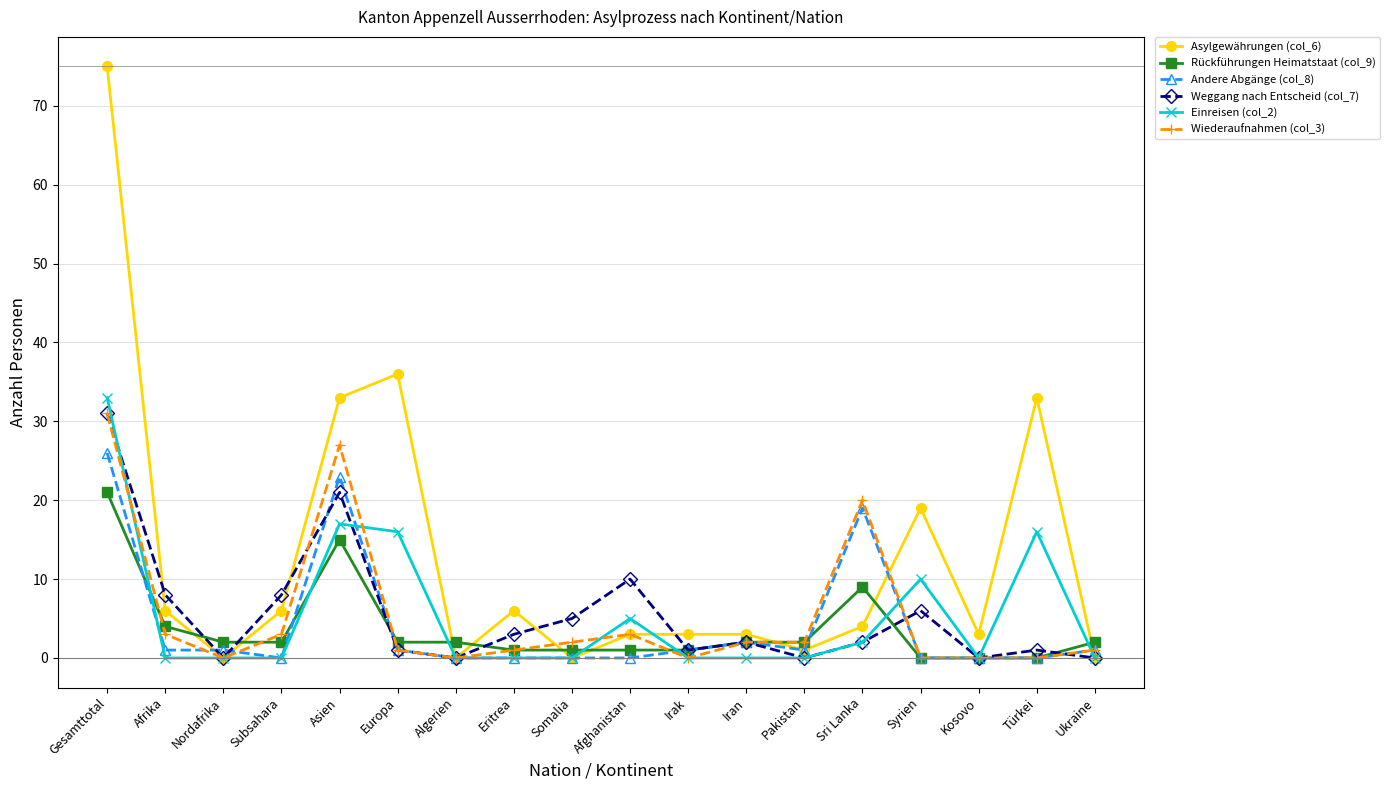

Between which two adjacent categories do Rückführungen Heimatstaat (col_9) and Asylgewährungen (col_6) first intersect?

Afrika and Nordafrika